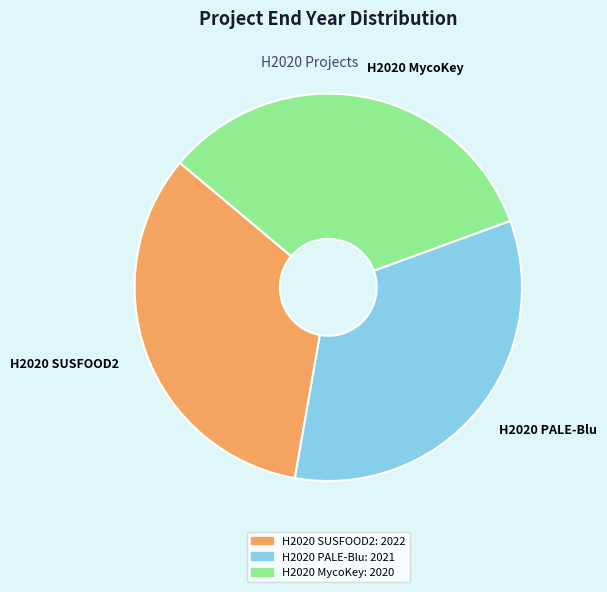

What is the ratio of the value at H2020 MycoKey to the value at H2020 SUSFOOD2?

1.0